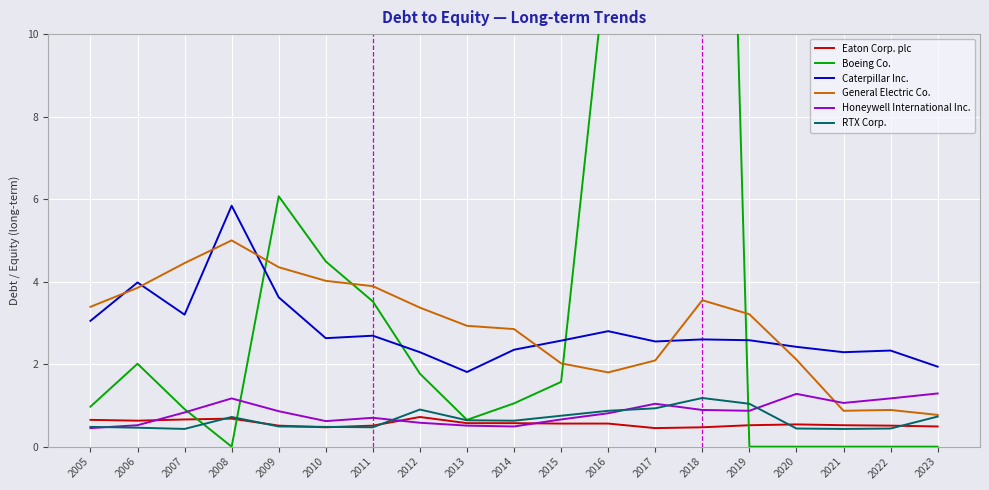

What is the difference between the General Electric Co. values at 2013 and 2008?

2.1